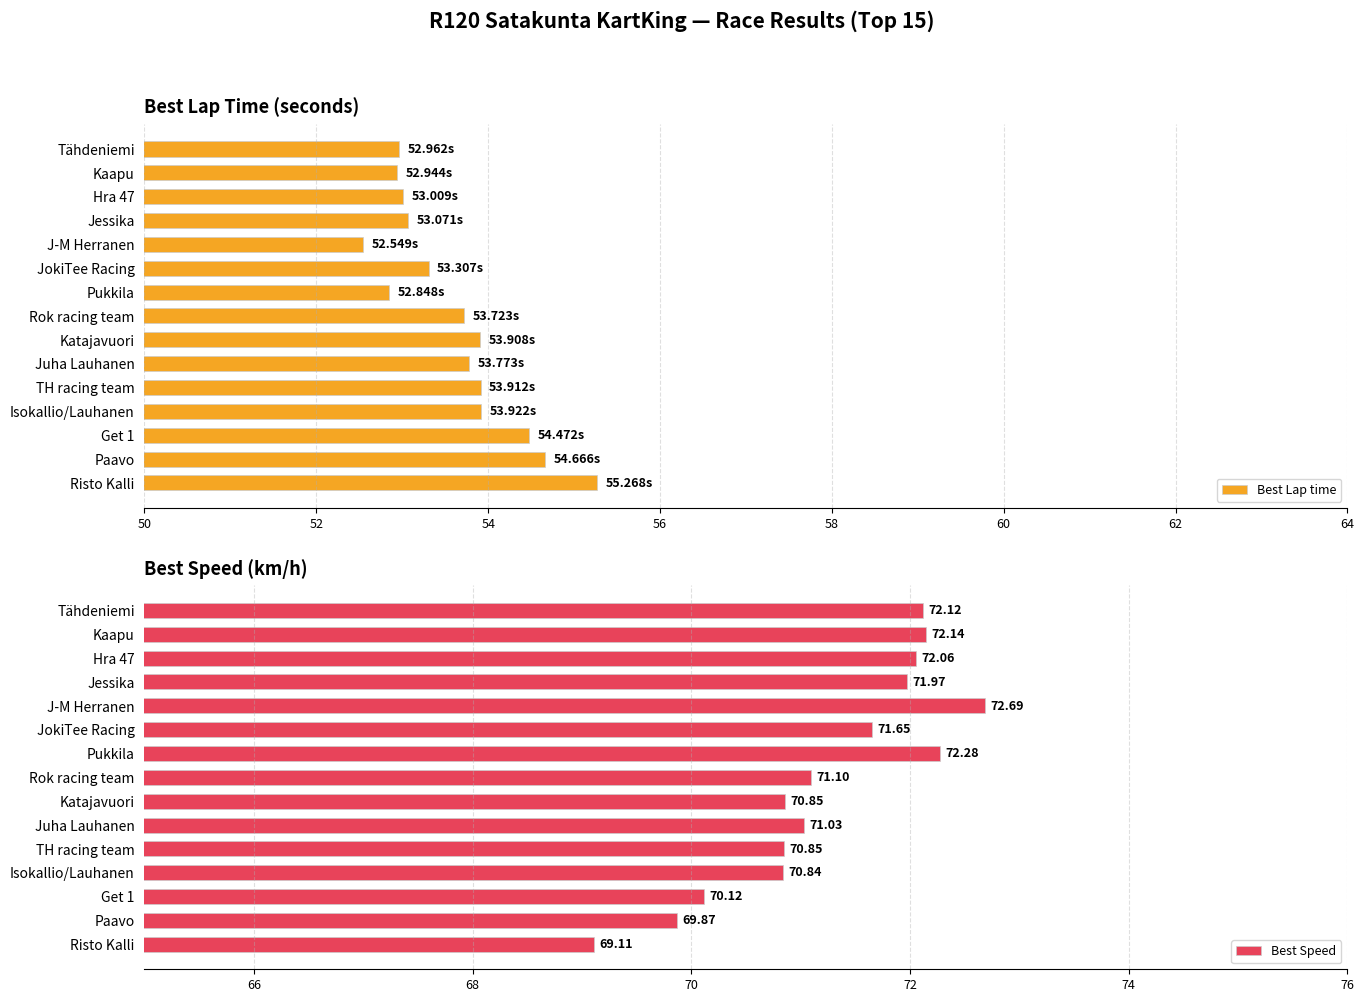

Which category has the highest value in the Best Lap time series?

Risto Kalli